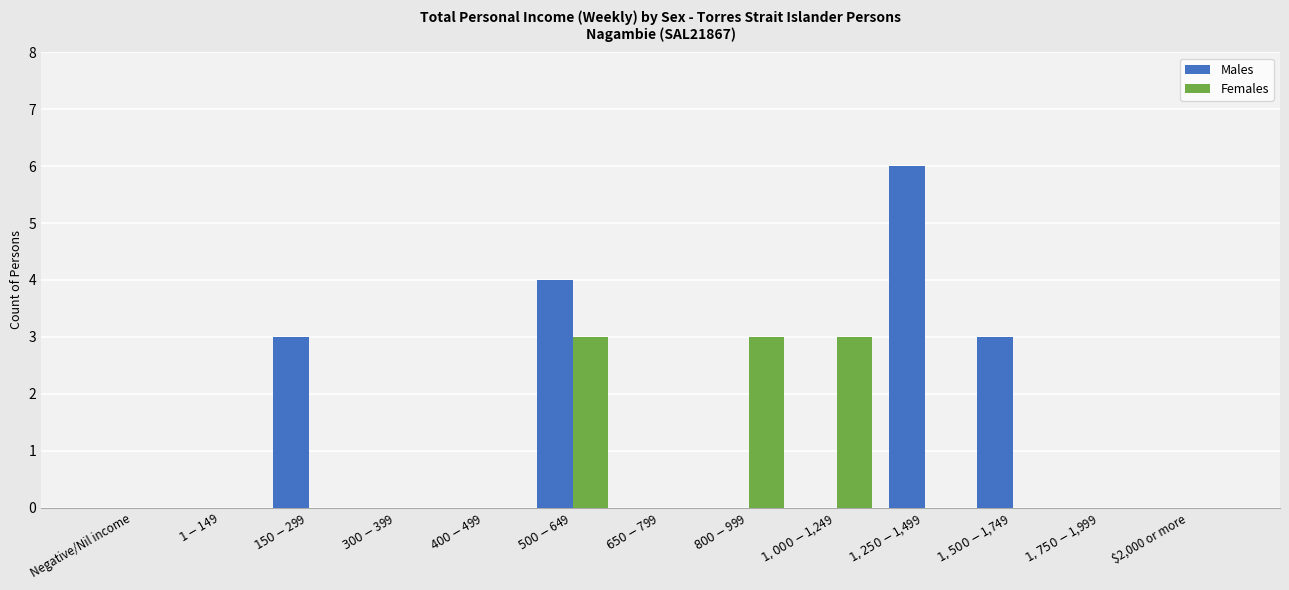

What is the total value across all series at $800-$999?

3